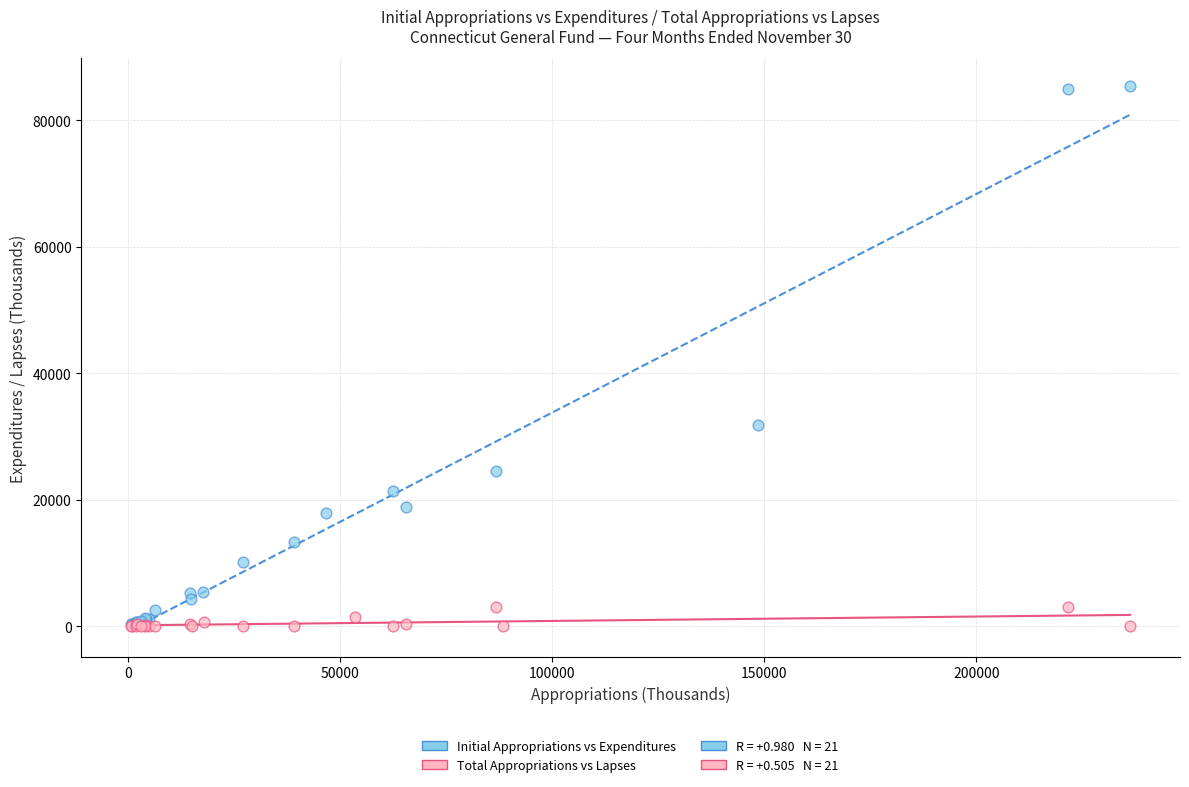

Which series contains the highest Y value?

Initial Appropriations vs Expenditures